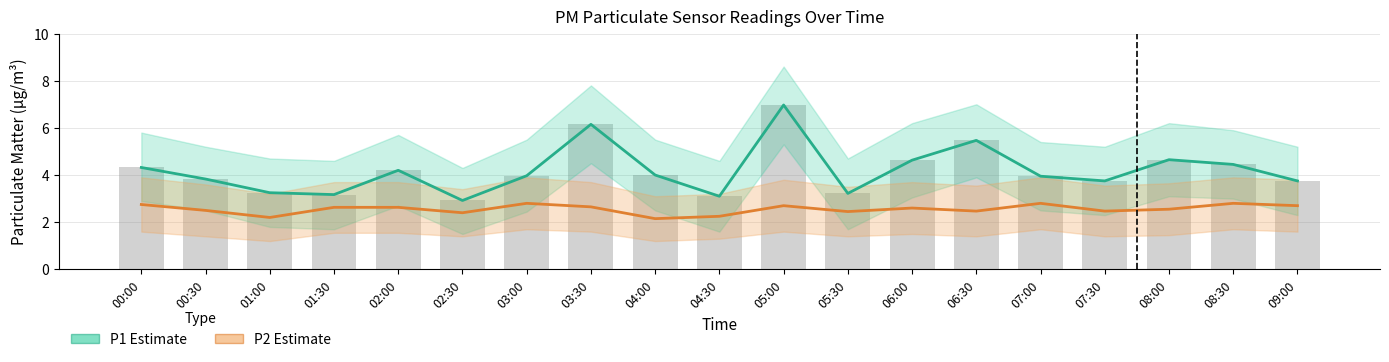

List the labels in order of P2 (PM2.5) value, largest first.

03:00, 07:00, 08:30, 00:00, 05:00, 09:00, 03:30, 01:30, 02:00, 06:00, 08:00, 00:30, 06:30, 07:30, 05:30, 02:30, 04:30, 01:00, 04:00